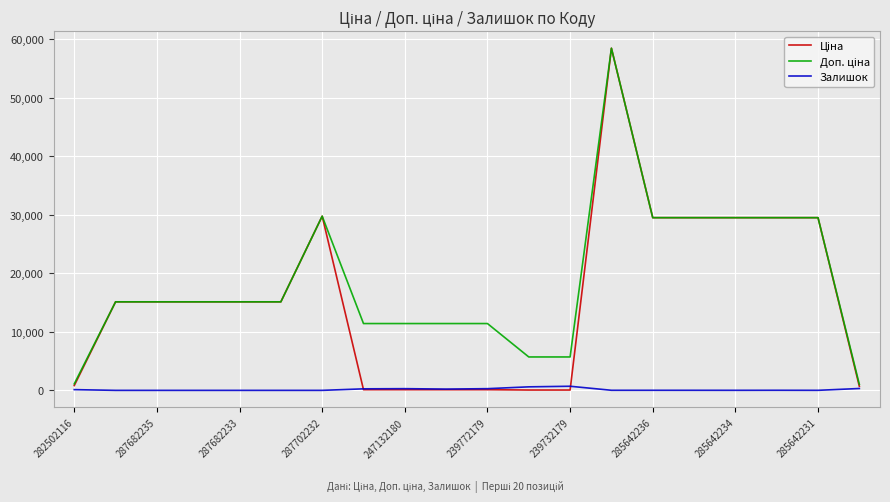

What is the greatest value displayed?

58426.5